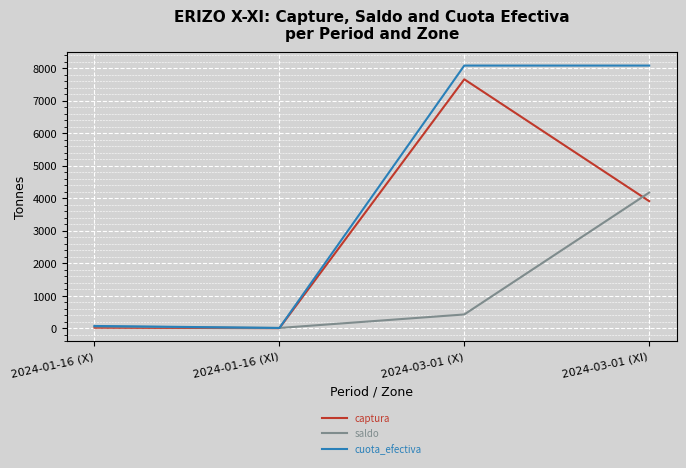

List the series in order of their peak value, highest first.

cuota_efectiva, captura, saldo